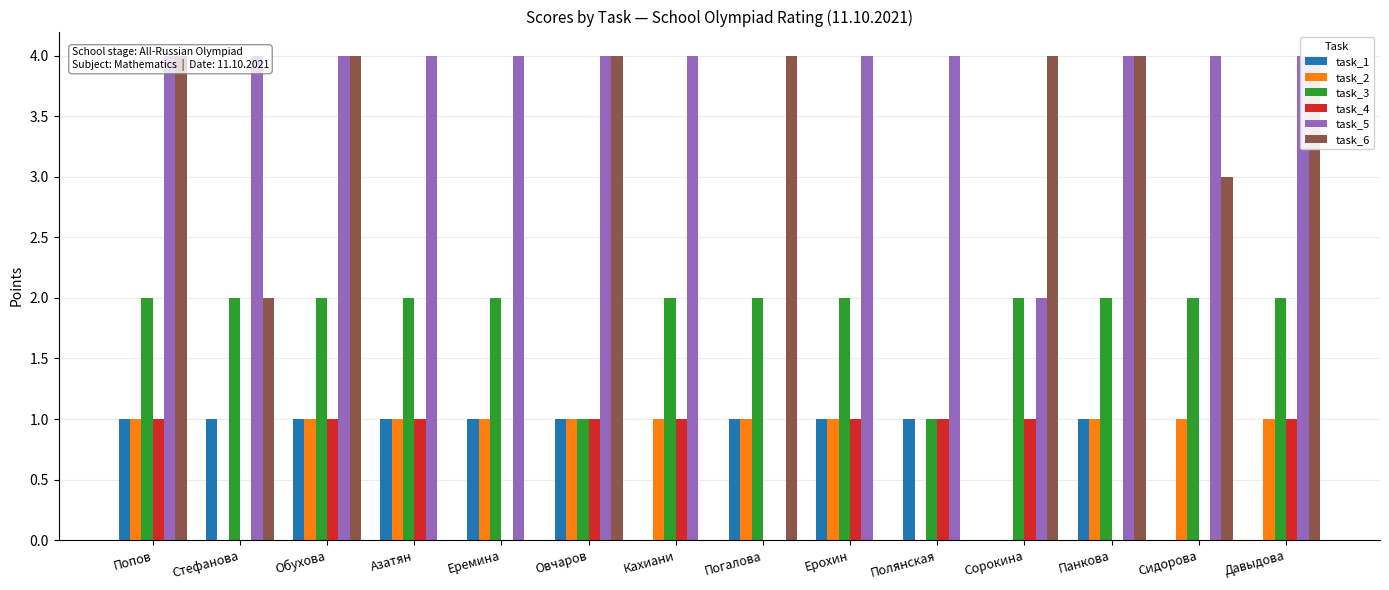

Between Азатян and Панкова, which is larger?

Азатян